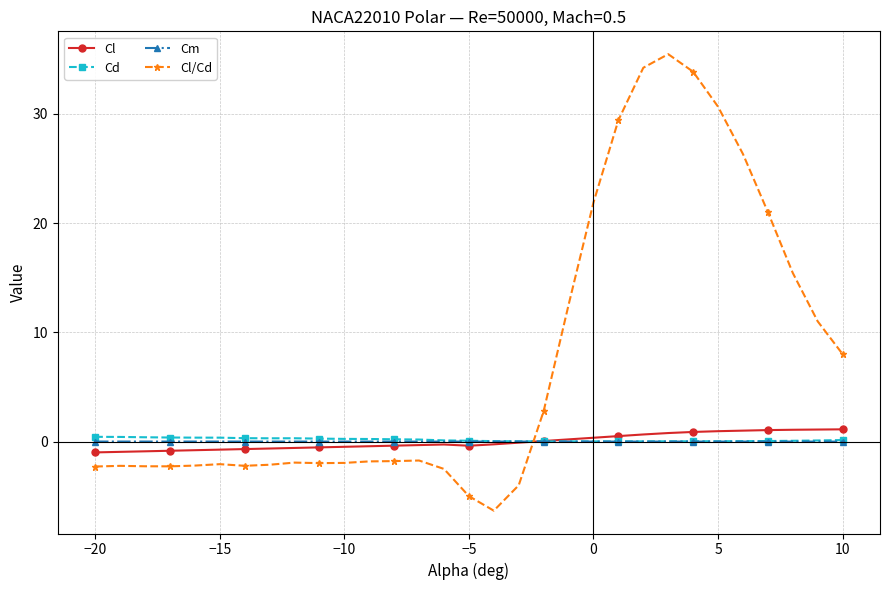

How many negative values does the Cl/Cd series have?

18